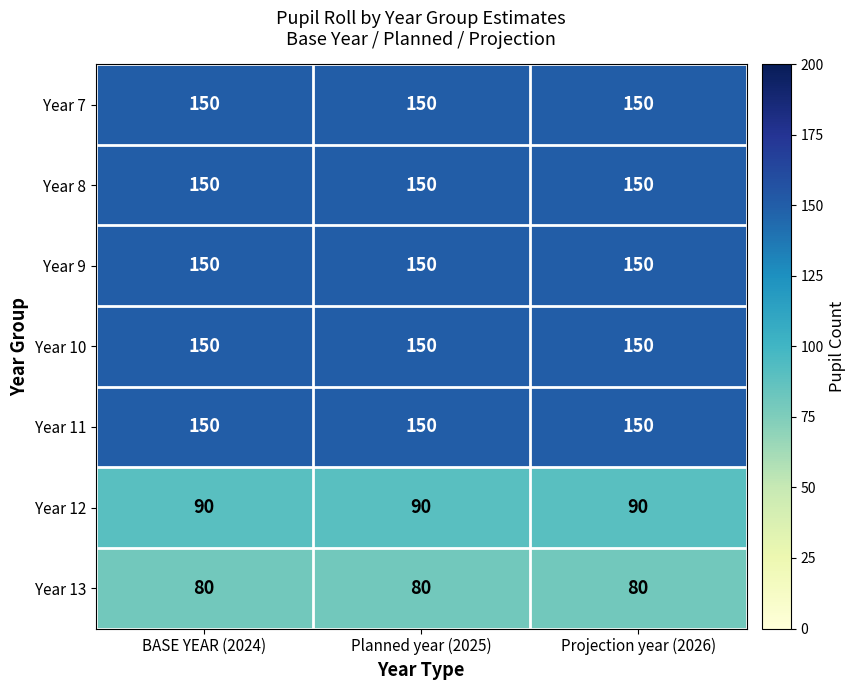

What is the smallest value displayed?

80